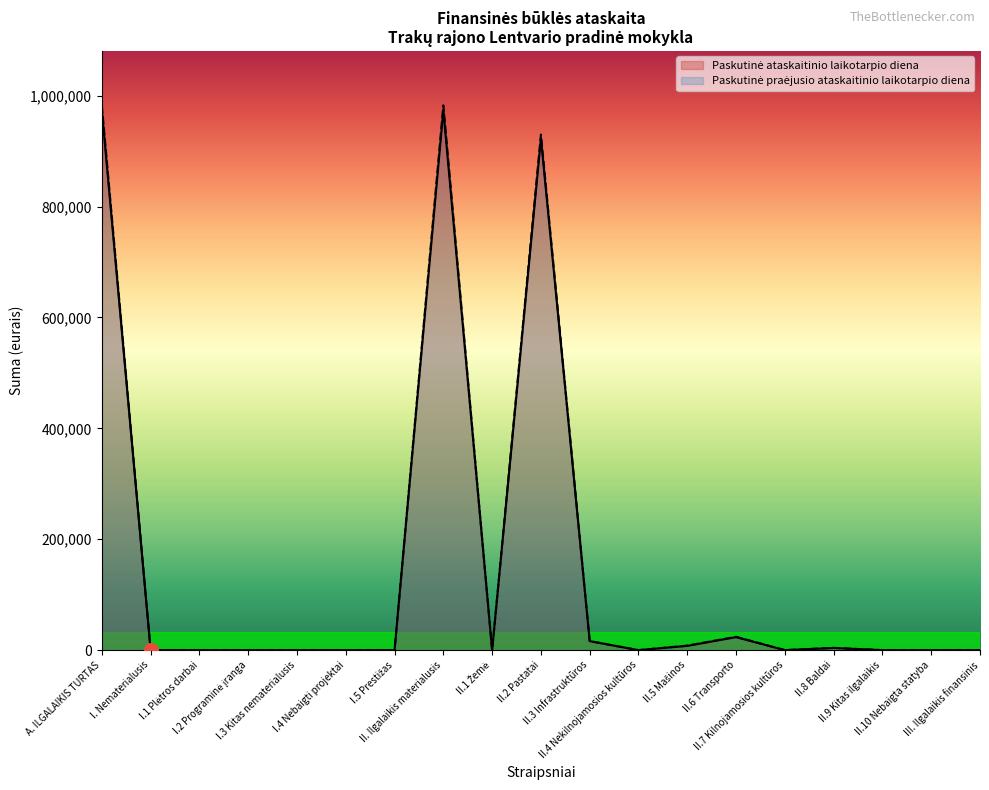

Reading left to right, transcribe all the data shown in this chart.

Paskutinė ataskaitinio laikotarpio diena: A. ILGALAIKIS TURTAS=974253	I. Nematerialusis=0	I.1 Plėtros darbai=0	I.2 Programinė įranga=0	I.3 Kitas nematerialusis=0	I.4 Nebaigti projektai=0	I.5 Prestižas=0	II. Ilgalaikis materialusis=974253	II.1 Žemė=0	II.2 Pastatai=923042	II.3 Infrastruktūros=16223	II.4 Nekilnojamosios kultūros=0	II.5 Mašinos=7675	II.6 Transporto=23450	II.7 Kilnojamosios kultūros=0	II.8 Baldai=3863	II.9 Kitas ilgalaikis=0	II.10 Nebaigta statyba=0	III. Ilgalaikis finansinis=0
Paskutinė praėjusio ataskaitinio laikotarpio diena: A. ILGALAIKIS TURTAS=982605	I. Nematerialusis=0	I.1 Plėtros darbai=0	I.2 Programinė įranga=0	I.3 Kitas nematerialusis=0	I.4 Nebaigti projektai=0	I.5 Prestižas=0	II. Ilgalaikis materialusis=982605	II.1 Žemė=0	II.2 Pastatai=929979	II.3 Infrastruktūros=16327	II.4 Nekilnojamosios kultūros=0	II.5 Mašinos=8152	II.6 Transporto=24056	II.7 Kilnojamosios kultūros=0	II.8 Baldai=4091	II.9 Kitas ilgalaikis=0	II.10 Nebaigta statyba=0	III. Ilgalaikis finansinis=0